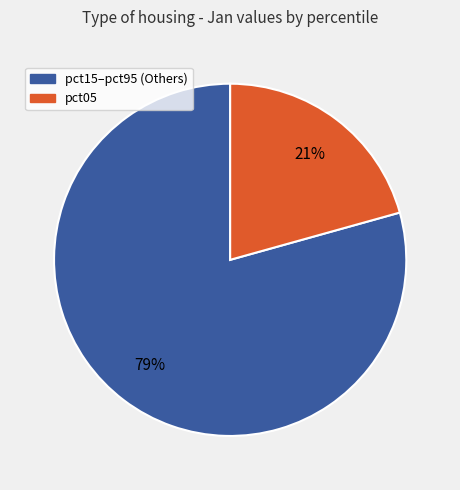

To the nearest percent, what is the average slice percentage?

50%